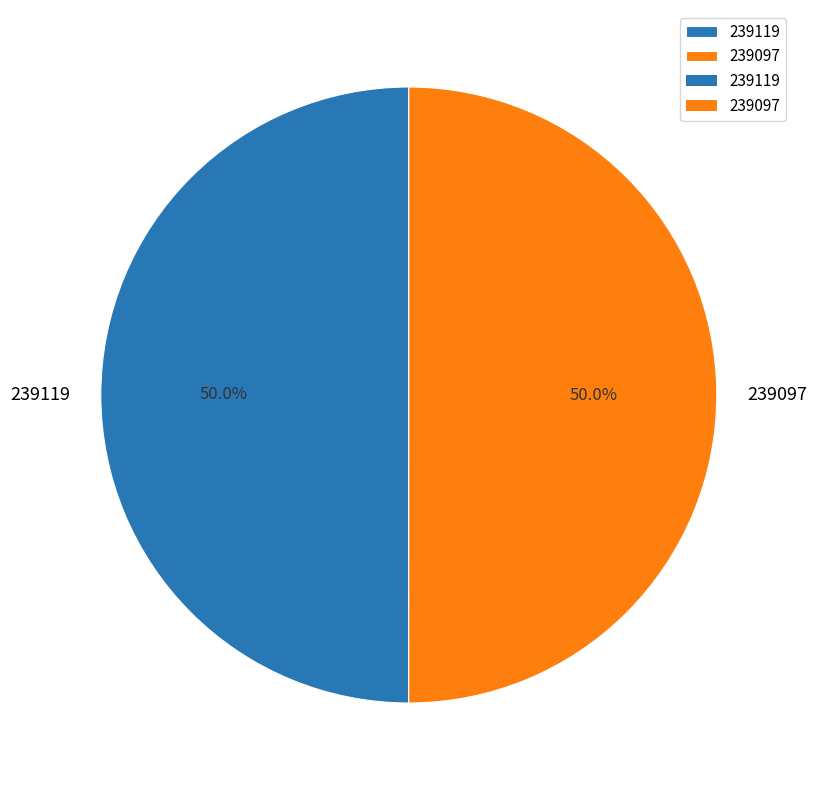

What is the ratio of the value at 239119 to the value at 239097?

1.0